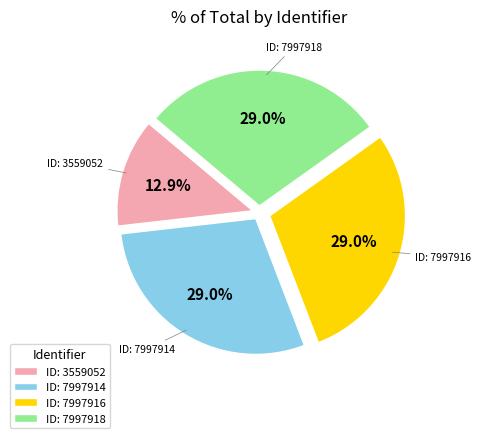

Which category has the smallest portion of the pie?

ID: 3559052